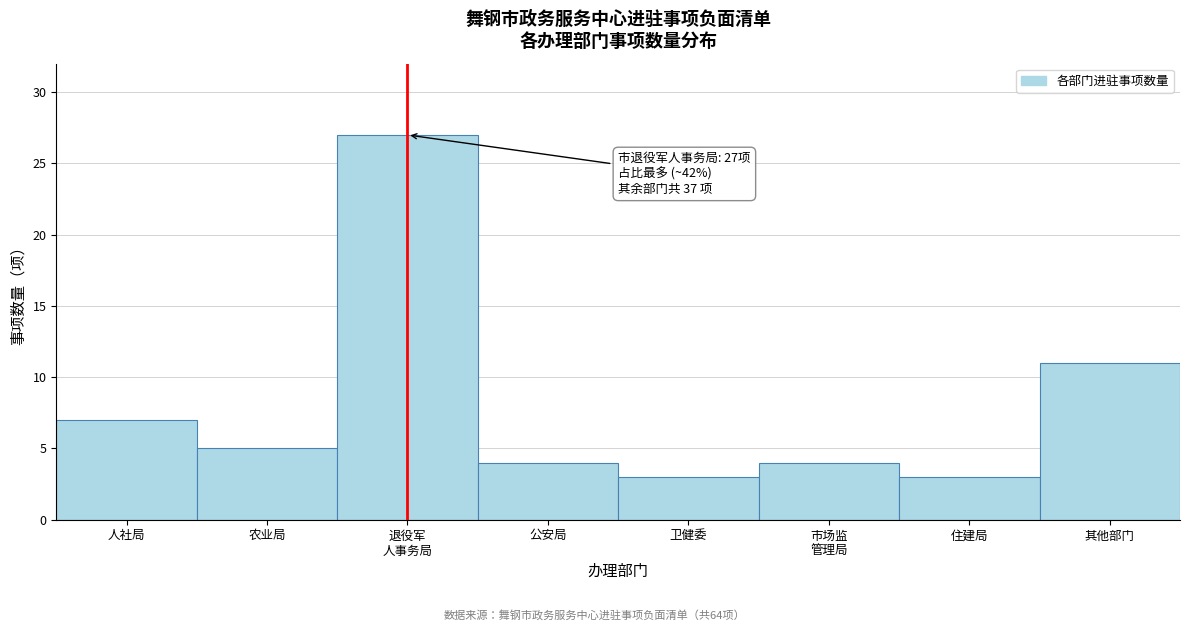

Reading left to right, list all the values displayed in this chart.

7	5	27	4	3	4	3	11